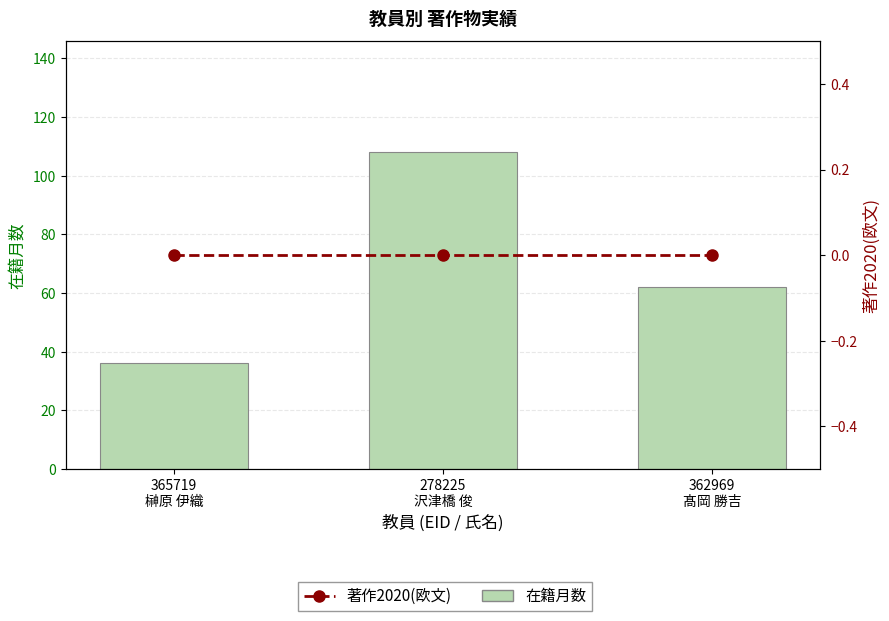

Is it true that 在籍月数 equals 18 at 362969
髙岡 勝吉?

False